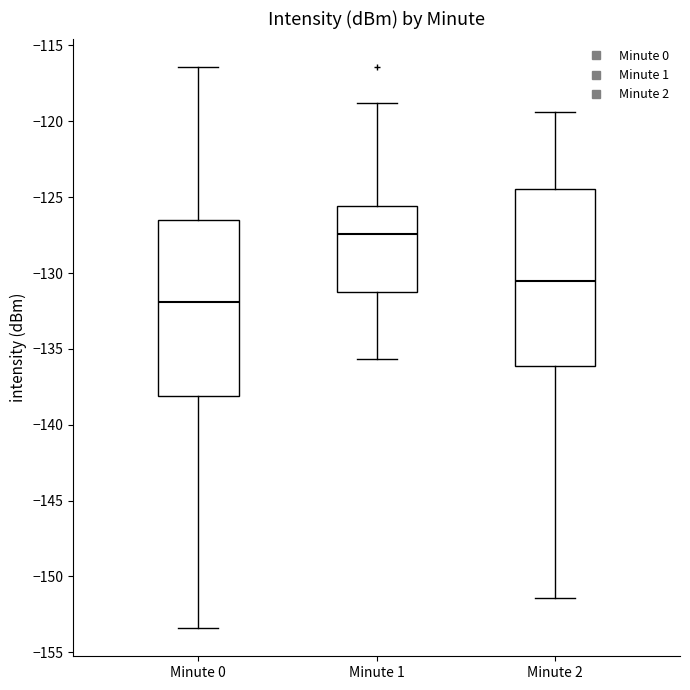

Which box has the highest median line?

Minute 1